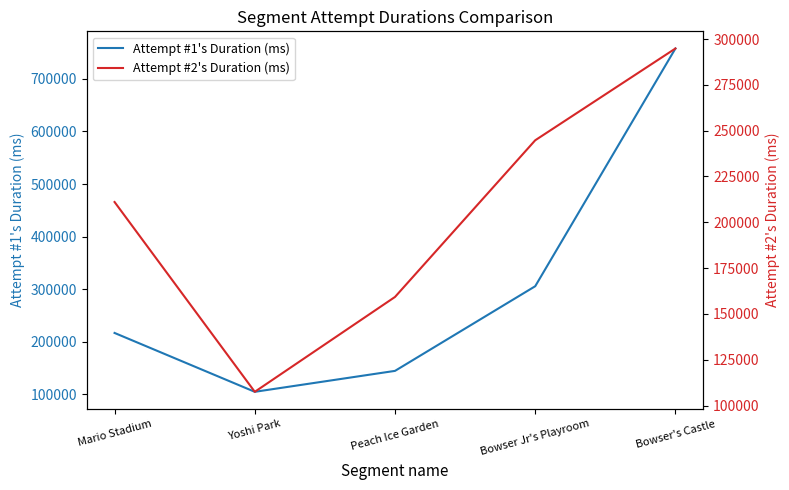

Between which two adjacent categories do Attempt #2's Duration (ms) and Attempt #1's Duration (ms) first intersect?

Mario Stadium and Yoshi Park